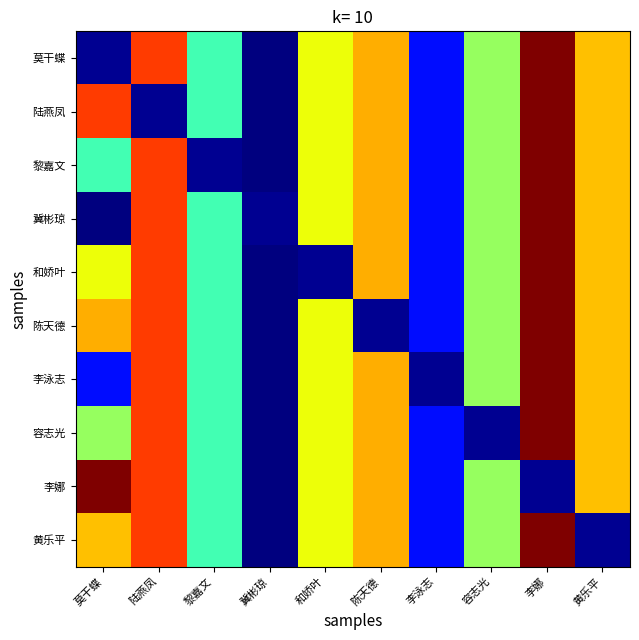

Reading left to right, list all the values displayed in this chart.

莫干蝶: 莫干蝶=76.4	陆燕凤=86.0	黎嘉文=81.2	冀彬琼=76.2	和娇叶=83.6	陈天德=84.6	李泳志=77.8	容志光=82.4	李娜=87.8	黄乐平=84.4
陆燕凤: 莫干蝶=86.0	陆燕凤=76.4	黎嘉文=81.2	冀彬琼=76.2	和娇叶=83.6	陈天德=84.6	李泳志=77.8	容志光=82.4	李娜=87.8	黄乐平=84.4
黎嘉文: 莫干蝶=81.2	陆燕凤=86.0	黎嘉文=76.4	冀彬琼=76.2	和娇叶=83.6	陈天德=84.6	李泳志=77.8	容志光=82.4	李娜=87.8	黄乐平=84.4
冀彬琼: 莫干蝶=76.2	陆燕凤=86.0	黎嘉文=81.2	冀彬琼=76.4	和娇叶=83.6	陈天德=84.6	李泳志=77.8	容志光=82.4	李娜=87.8	黄乐平=84.4
和娇叶: 莫干蝶=83.6	陆燕凤=86.0	黎嘉文=81.2	冀彬琼=76.2	和娇叶=76.4	陈天德=84.6	李泳志=77.8	容志光=82.4	李娜=87.8	黄乐平=84.4
陈天德: 莫干蝶=84.6	陆燕凤=86.0	黎嘉文=81.2	冀彬琼=76.2	和娇叶=83.6	陈天德=76.4	李泳志=77.8	容志光=82.4	李娜=87.8	黄乐平=84.4
李泳志: 莫干蝶=77.8	陆燕凤=86.0	黎嘉文=81.2	冀彬琼=76.2	和娇叶=83.6	陈天德=84.6	李泳志=76.4	容志光=82.4	李娜=87.8	黄乐平=84.4
容志光: 莫干蝶=82.4	陆燕凤=86.0	黎嘉文=81.2	冀彬琼=76.2	和娇叶=83.6	陈天德=84.6	李泳志=77.8	容志光=76.4	李娜=87.8	黄乐平=84.4
李娜: 莫干蝶=87.8	陆燕凤=86.0	黎嘉文=81.2	冀彬琼=76.2	和娇叶=83.6	陈天德=84.6	李泳志=77.8	容志光=82.4	李娜=76.4	黄乐平=84.4
黄乐平: 莫干蝶=84.4	陆燕凤=86.0	黎嘉文=81.2	冀彬琼=76.2	和娇叶=83.6	陈天德=84.6	李泳志=77.8	容志光=82.4	李娜=87.8	黄乐平=76.4